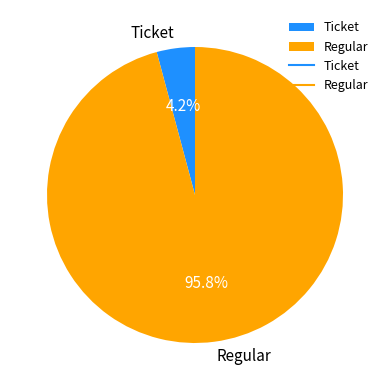

How many slices are in this pie chart?

2